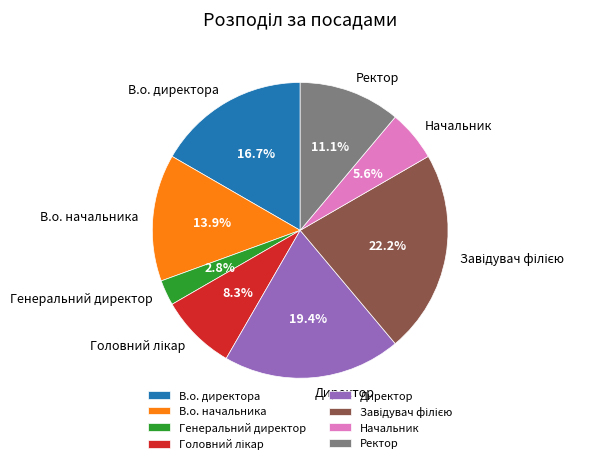

What percentage is the В.о. начальника slice, to the nearest percent?

14%